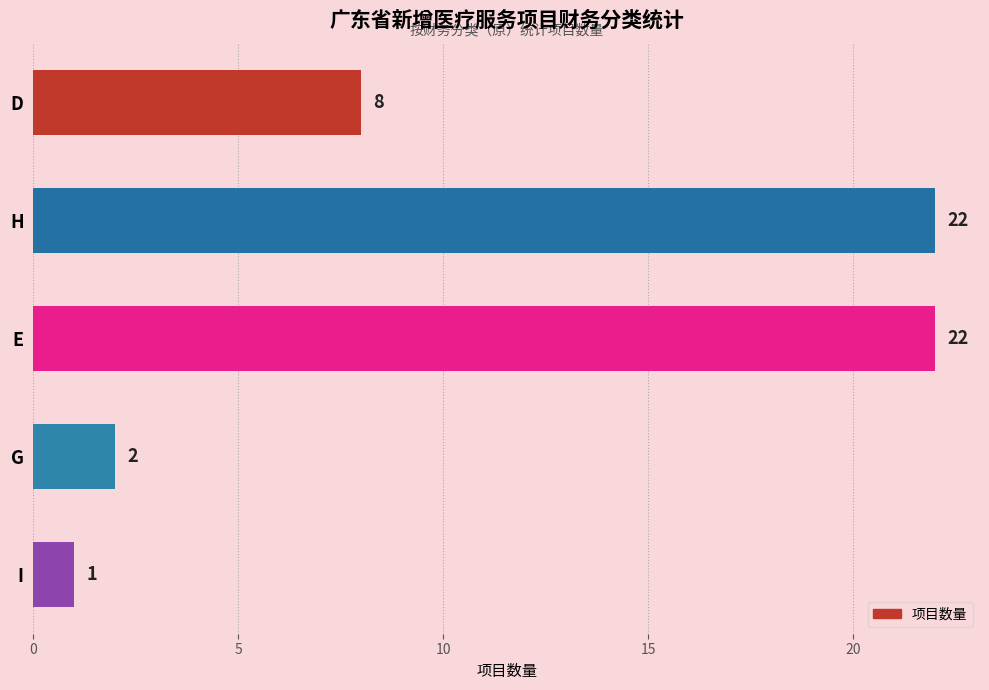

Between H and D, which is larger?

H